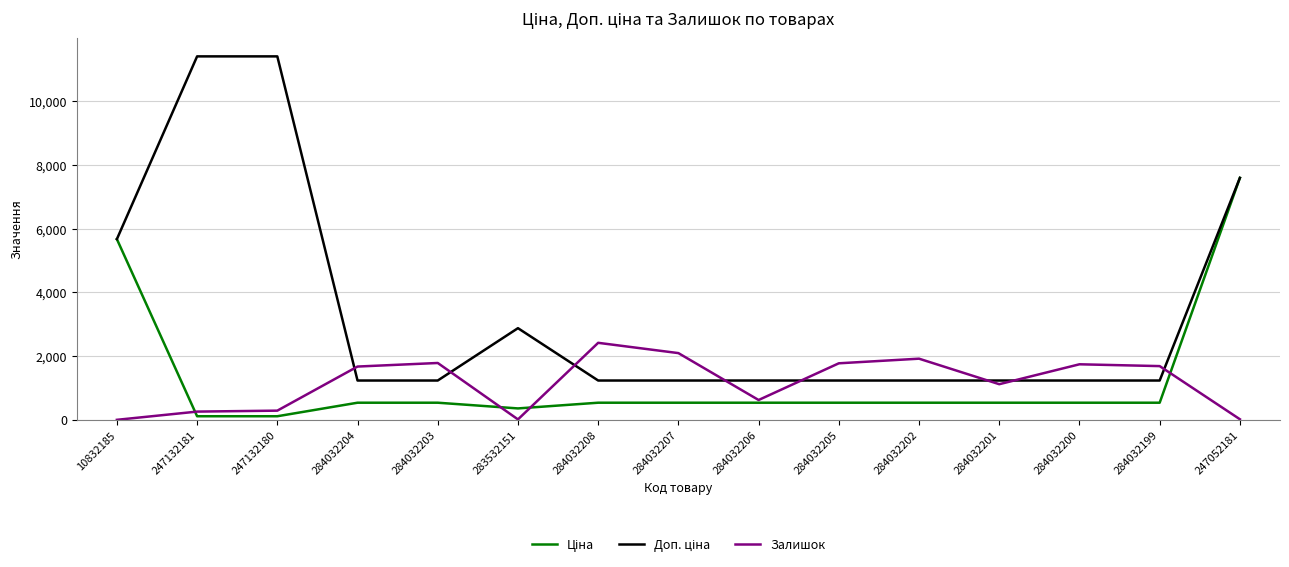

Is it true that Залишок equals 379.7 at 284032199?

False